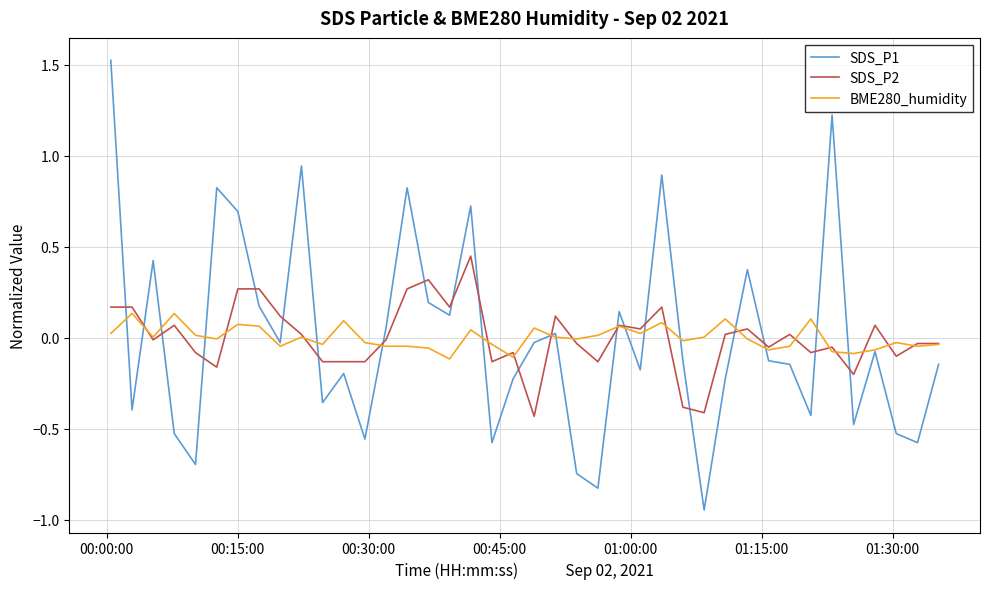

Which series has the widest spread of values?

SDS_P1